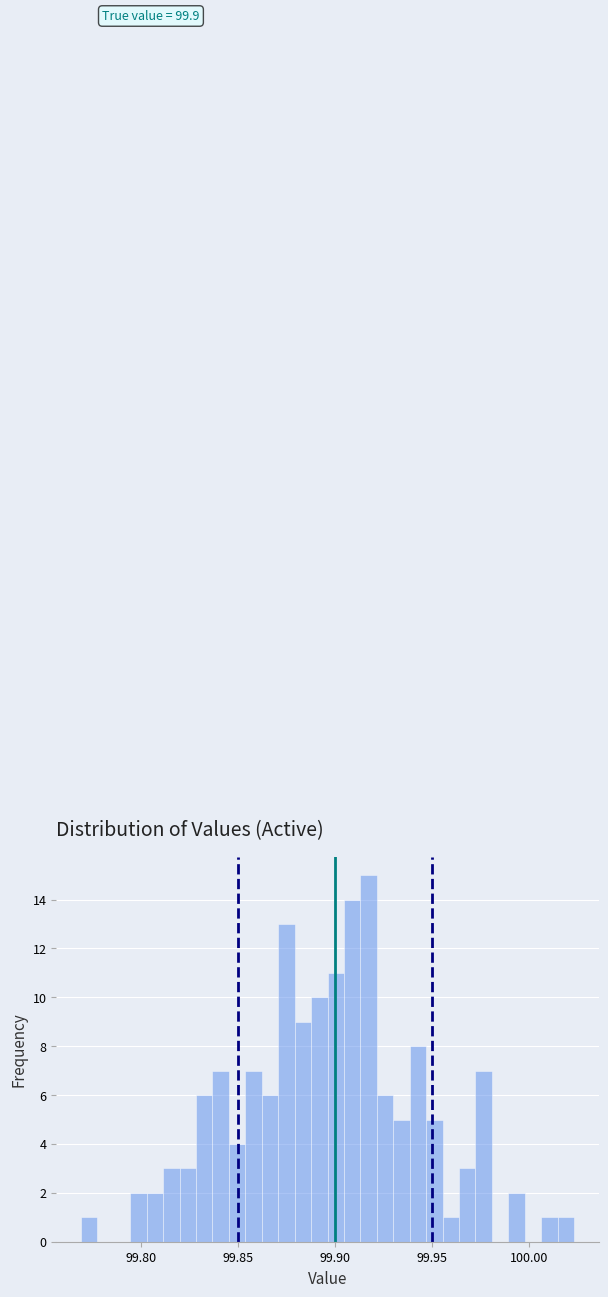

Read against the x-axis, roughly where is the centre of the tallest bar?

99.915